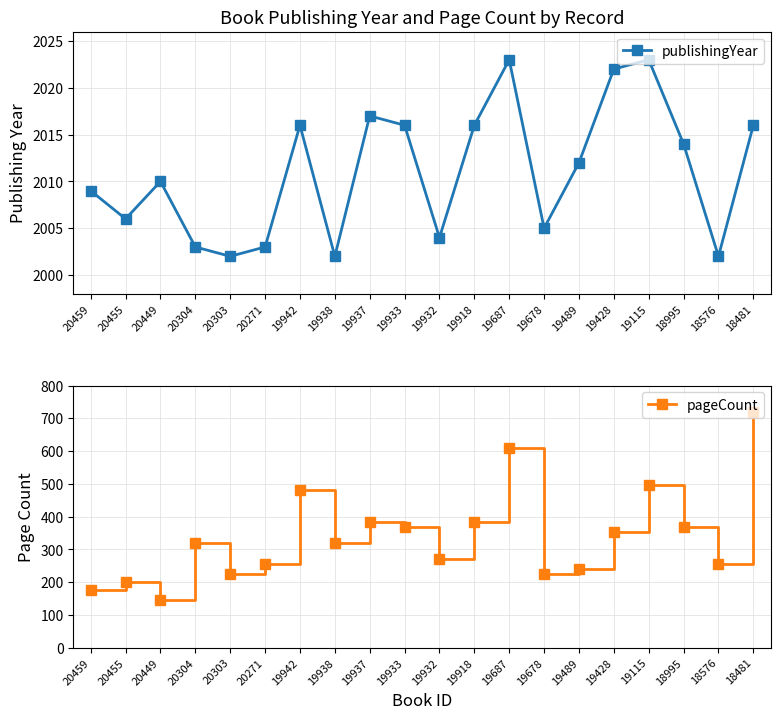

Where does the pageCount series first go above 320?

19942